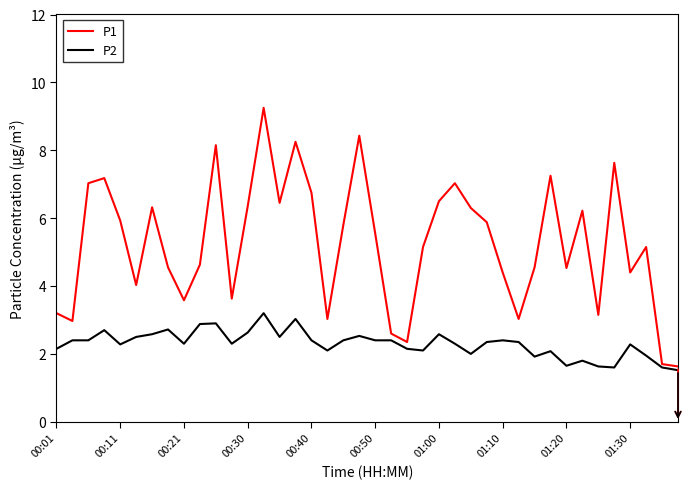

True or false: P2 and P1 intersect in this chart.

False